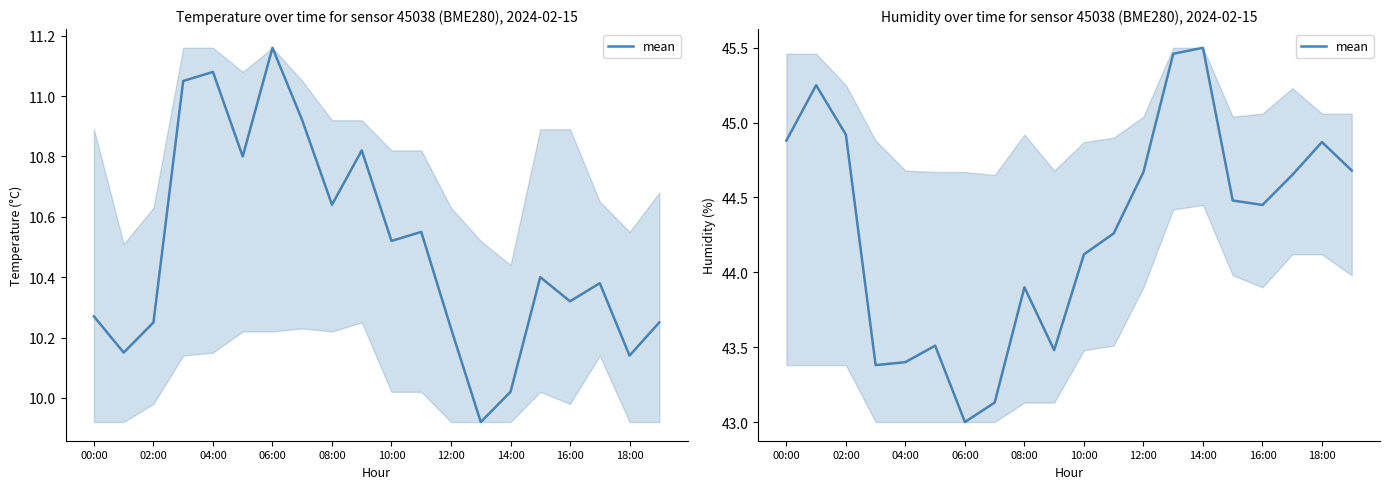

Reading left to right, extract all data points from this chart.

44.9	45.2	44.9	43.4	43.4	43.5	43.0	43.1	43.9	43.5	44.1	44.3	44.7	45.5	45.5	44.5	44.5	44.6	44.9	44.7